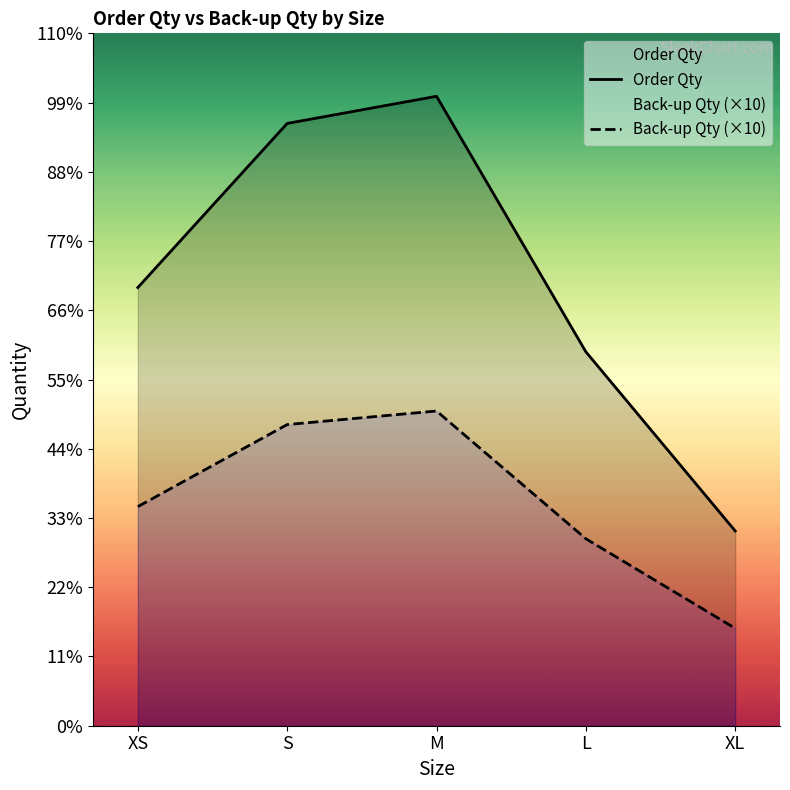

True or false: Order Qty has a value of 13770.8 at S.

False